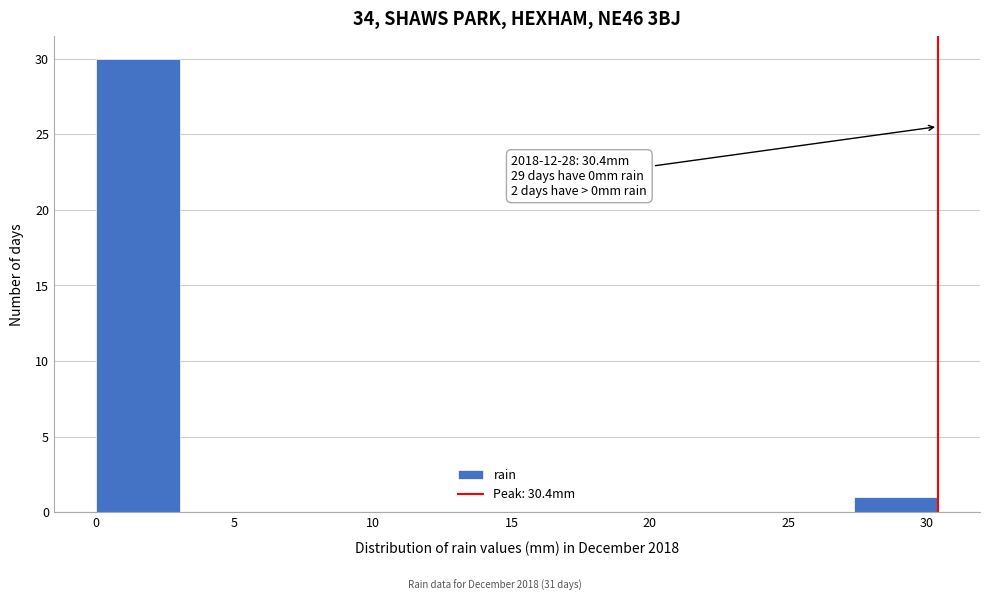

Which range on the x-axis has the tallest bar?

0.0 to 3.0